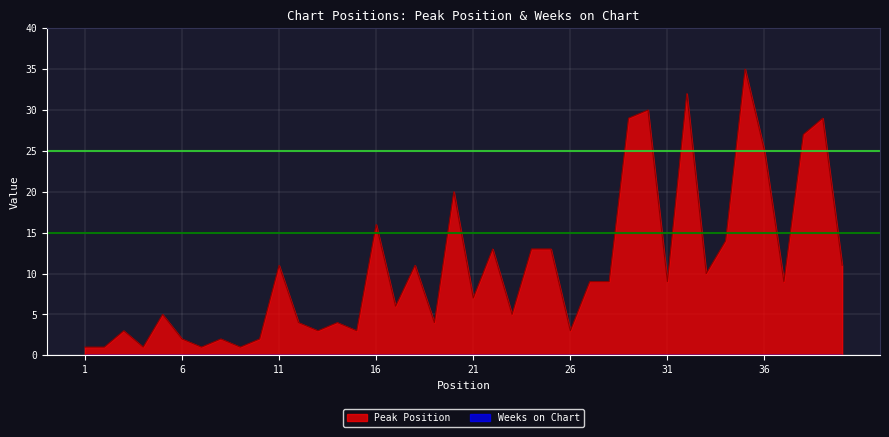

Which series has the largest total across all categories?

Peak Position